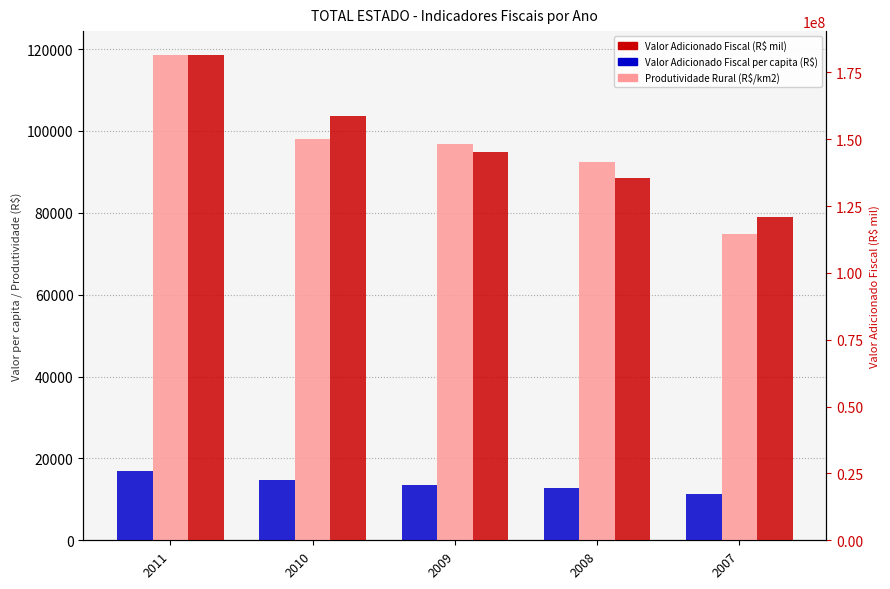

What value does the Produtividade Rural (R$/km2) series have at 2010?

98128.7